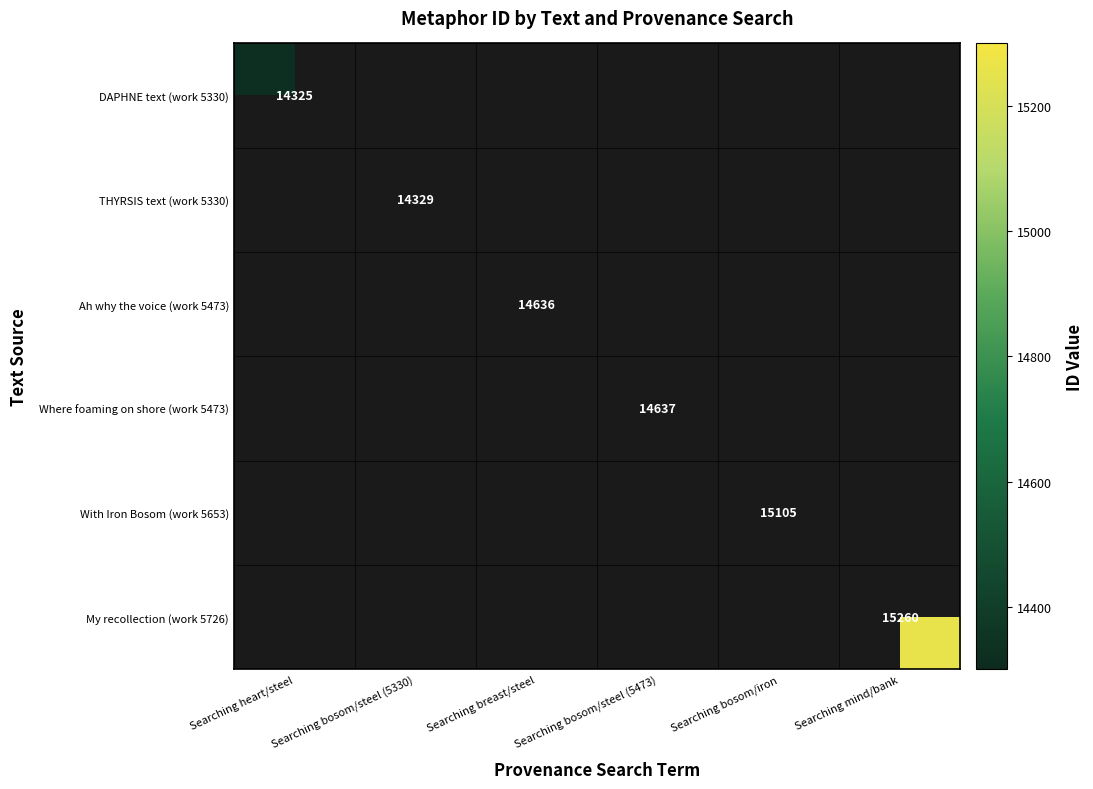

The value of DAPHNE text (work 5330) at Searching heart/steel is 19959. True or false?

False